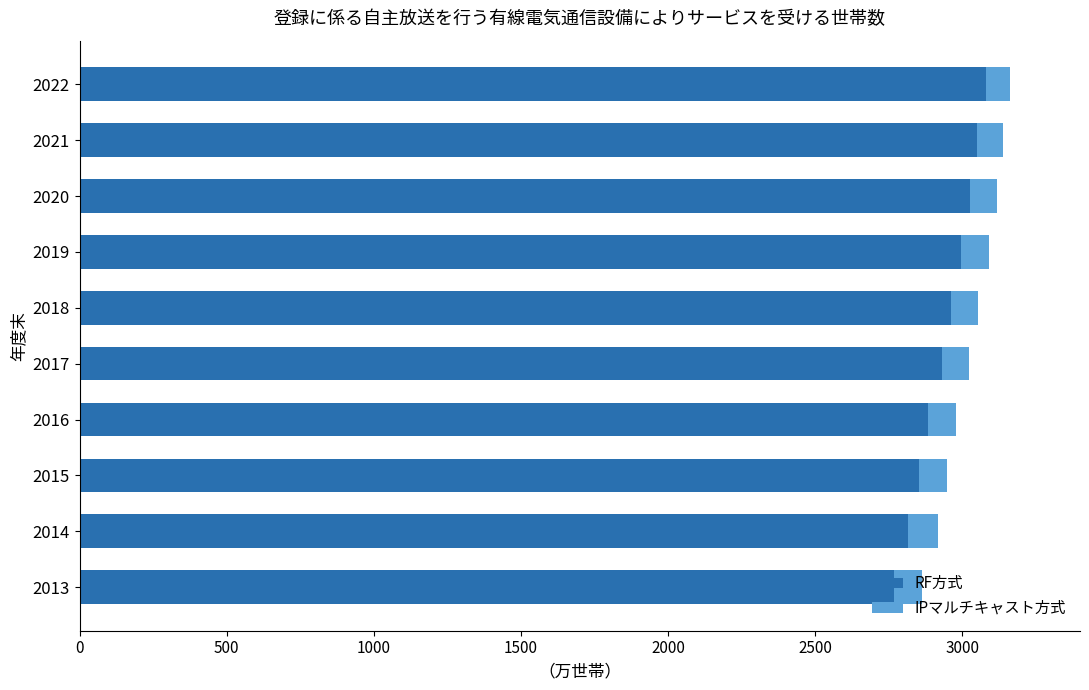

What is the total value across all series at 2019?

3091